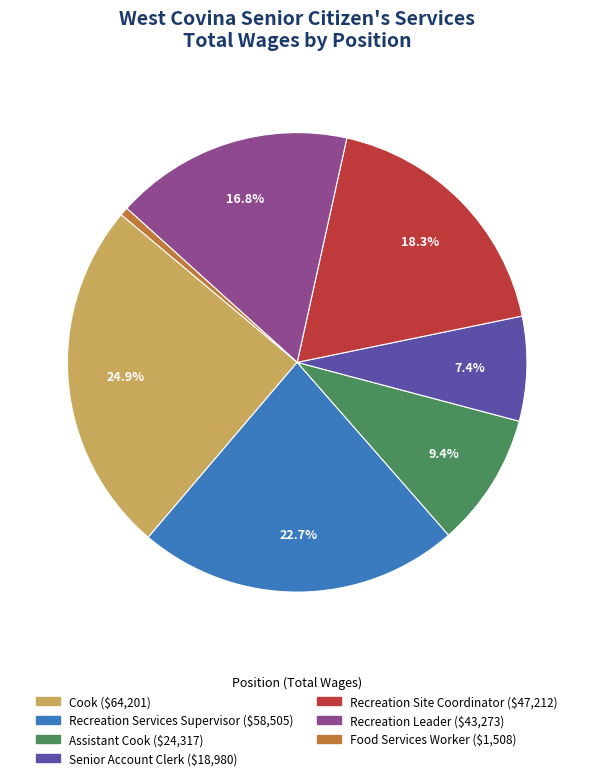

What percentage is the Food Services Worker slice, to the nearest percent?

1%